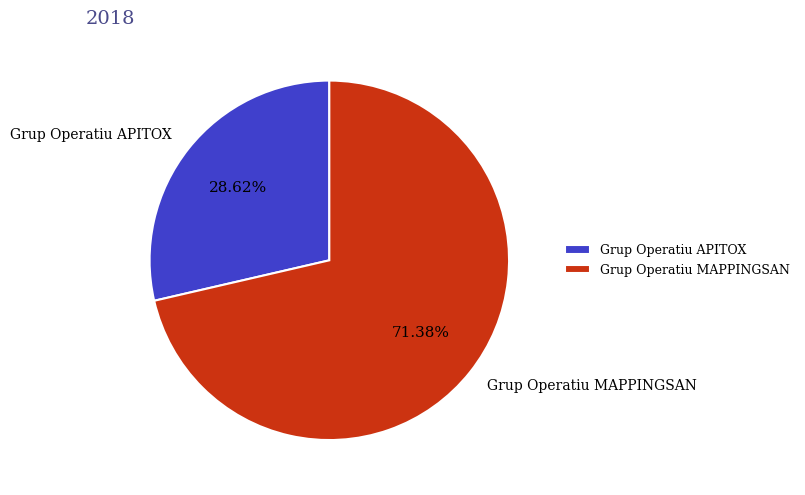

How many segments does this pie chart have?

2